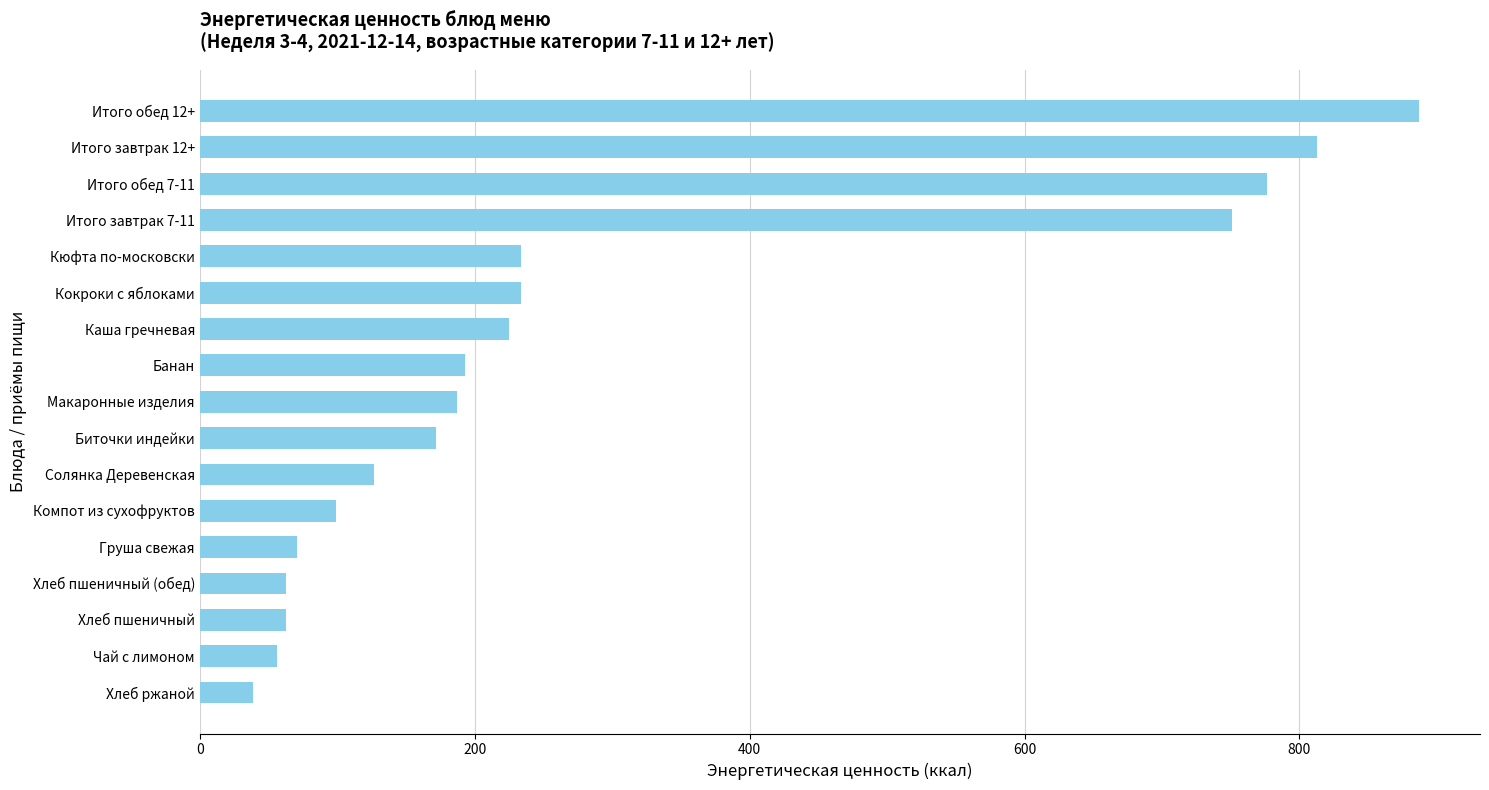

True or false: the data shows 193.0 at Банан.

True